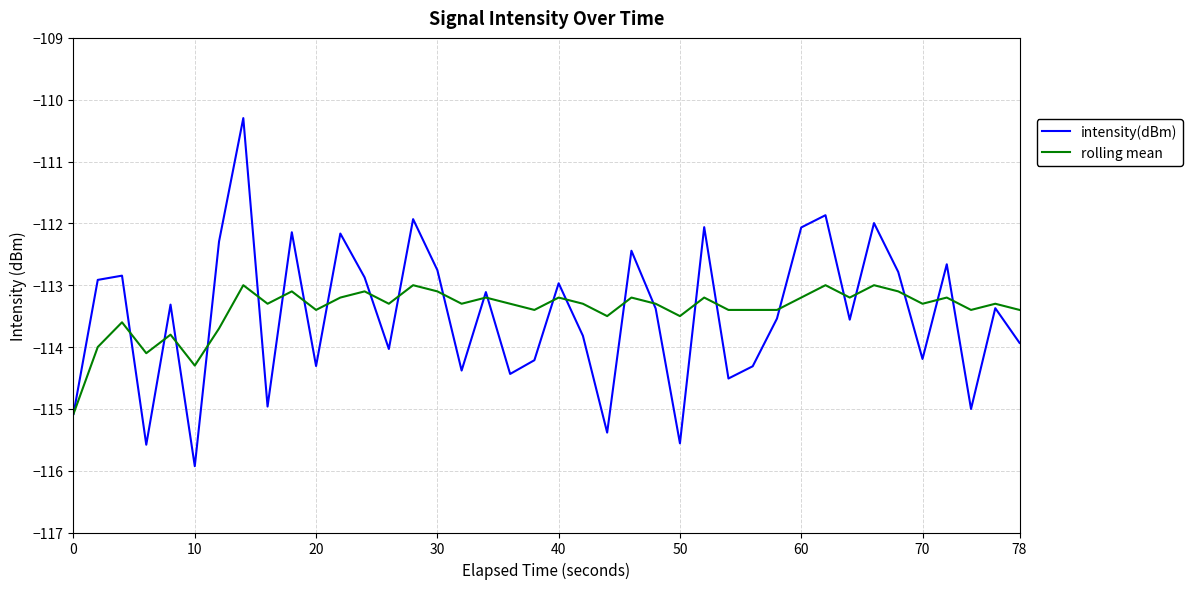

What is the lowest value of the rolling mean series?

-115.1